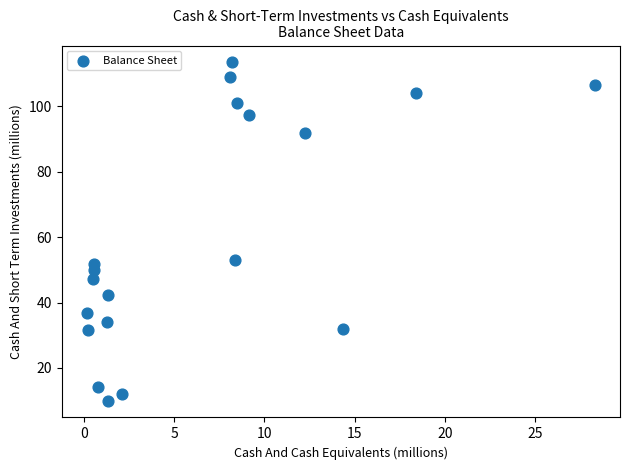

What is the range of Y values (max minus min)?

103.4